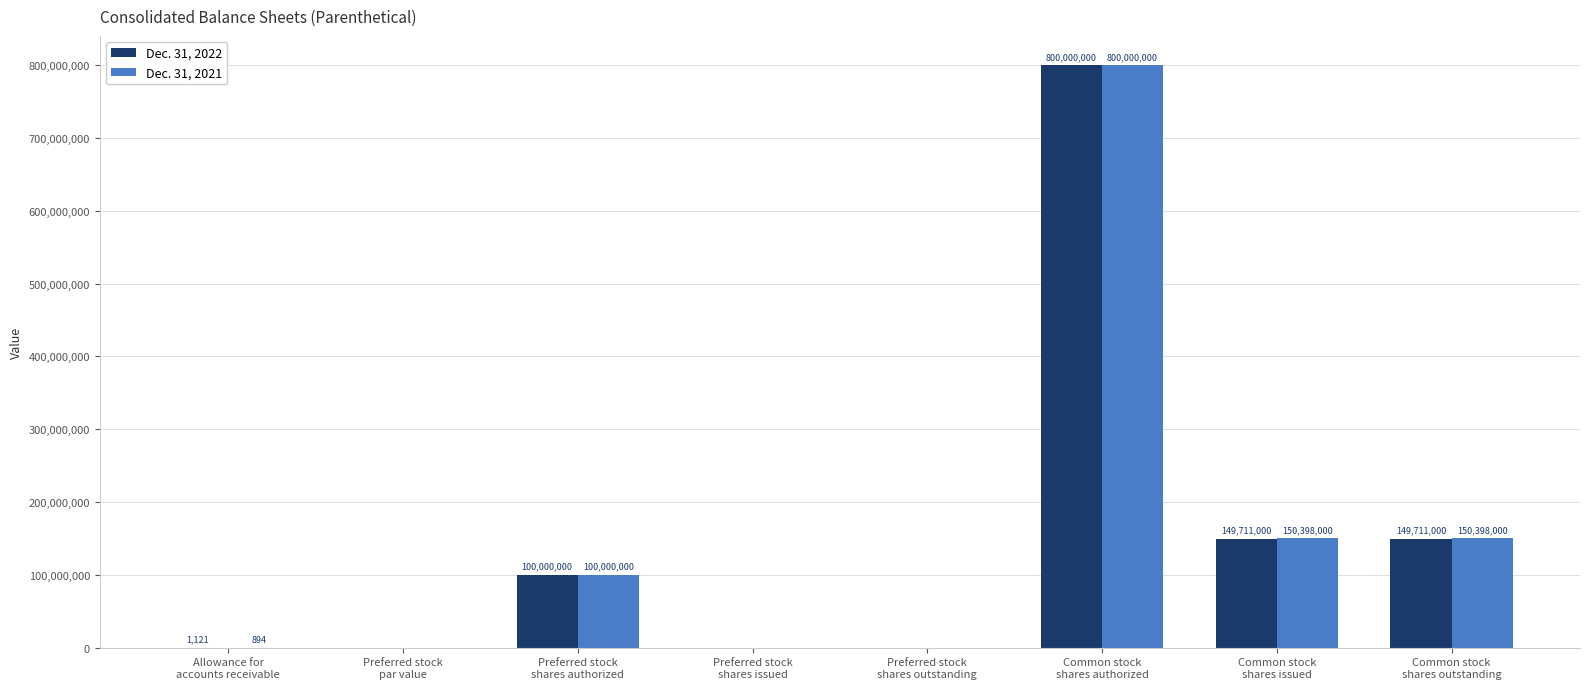

Which series has the largest total across all categories?

Dec. 31, 2021